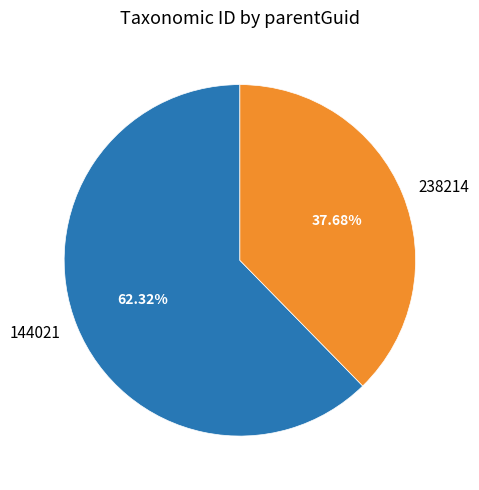

Rank the categories by value from lowest to highest.

238214, 144021